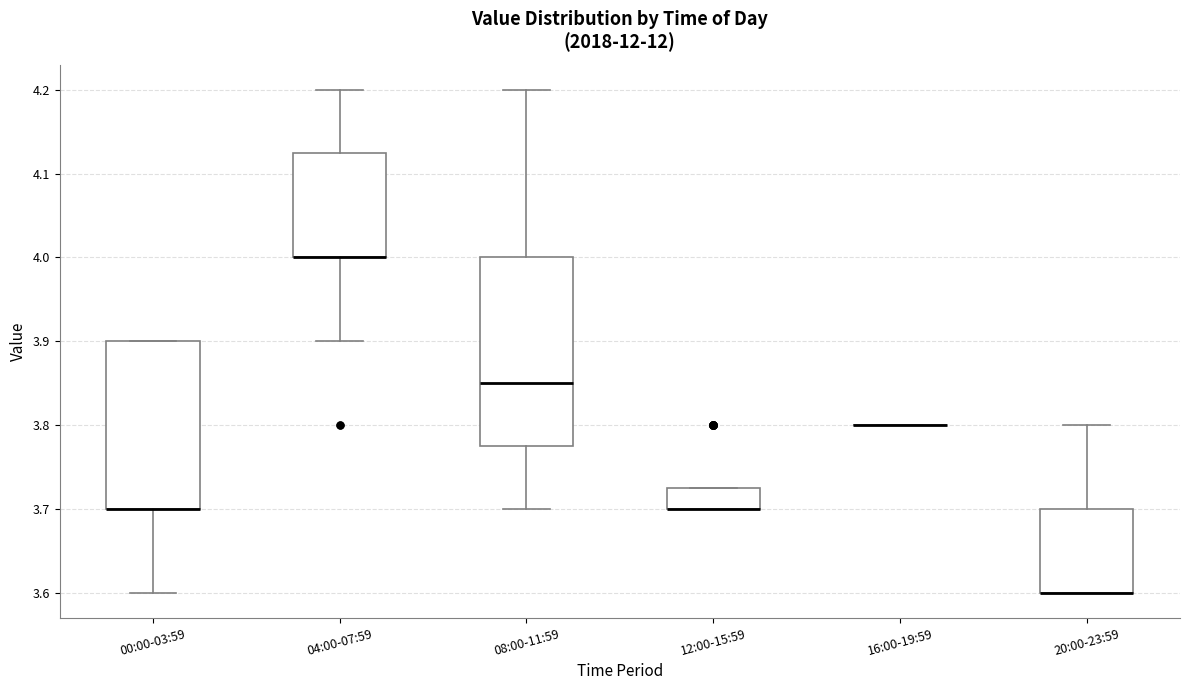

Which box is the tallest, from its lower edge to its upper edge?

08:00-11:59